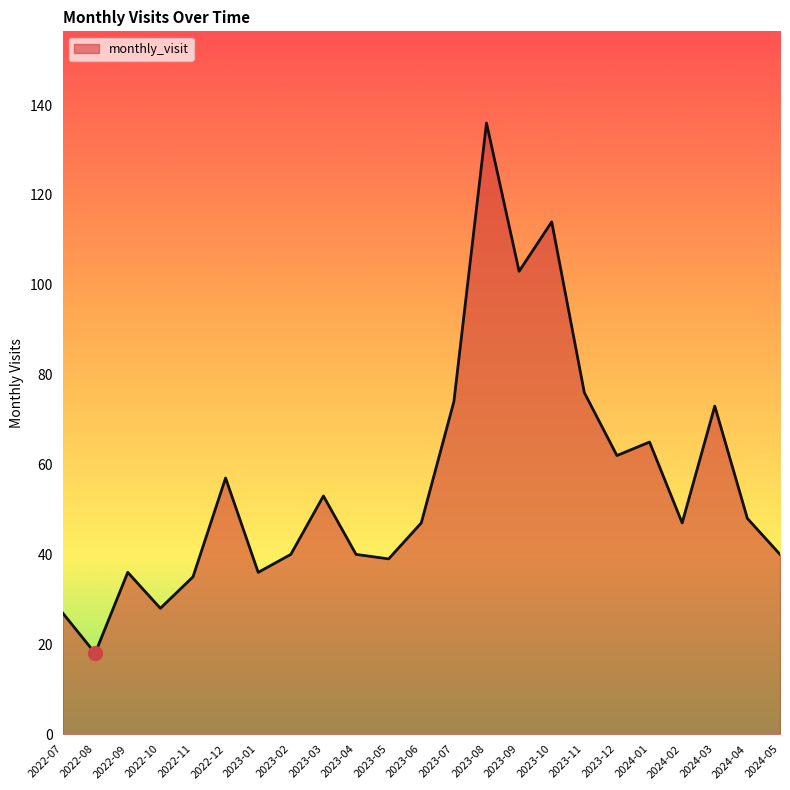

Between 2022-08 and 2022-11, which is larger?

2022-11